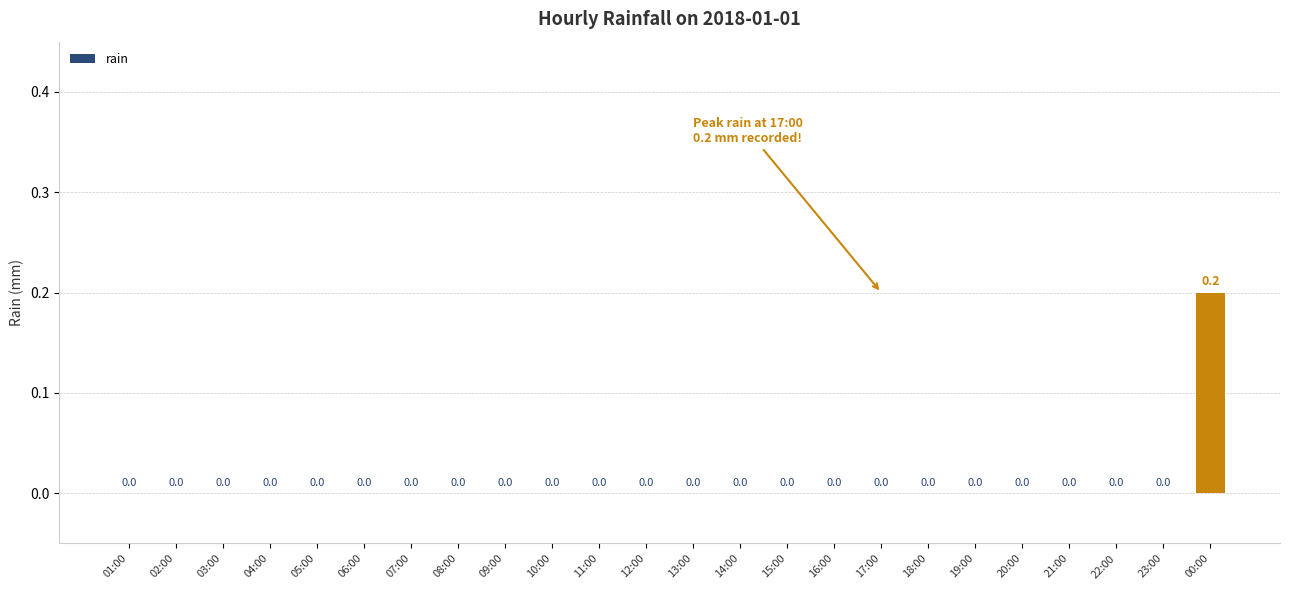

How many series are shown in this chart?

1